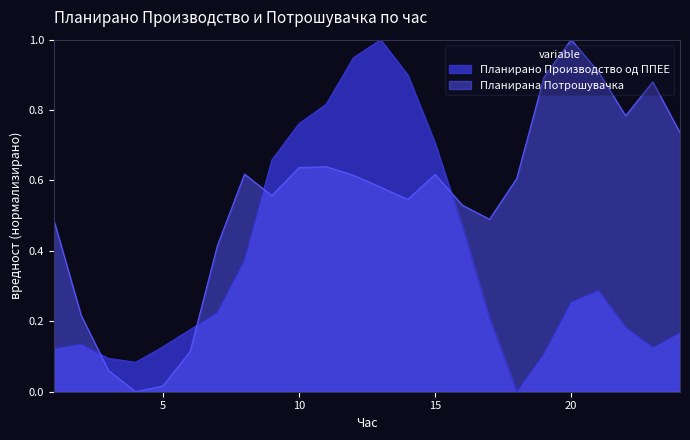

Which series changed the most between 20 and 23?

Планирано Производство од ППЕЕ